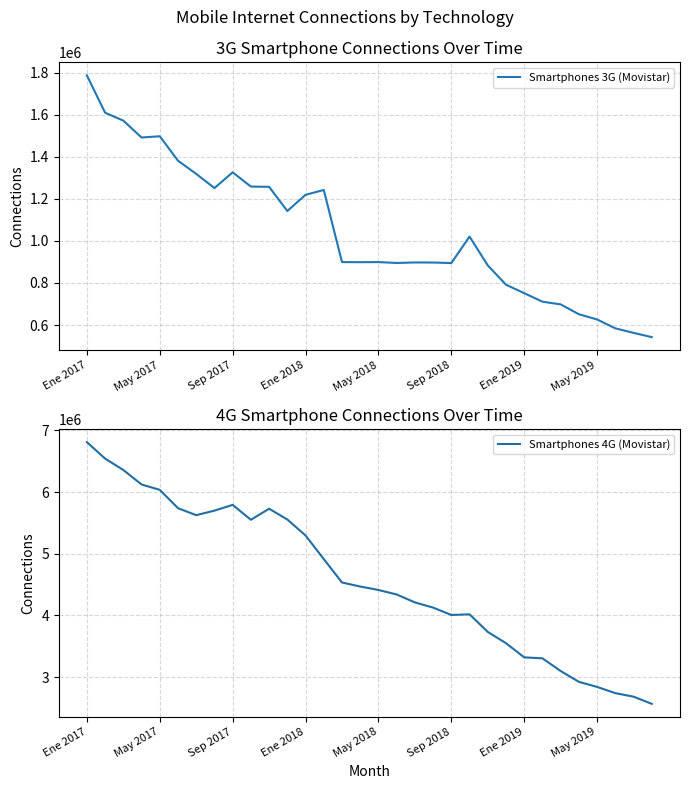

True or false: Smartphones 3G (Movistar) has a value of 1846186 at May 2019.

False